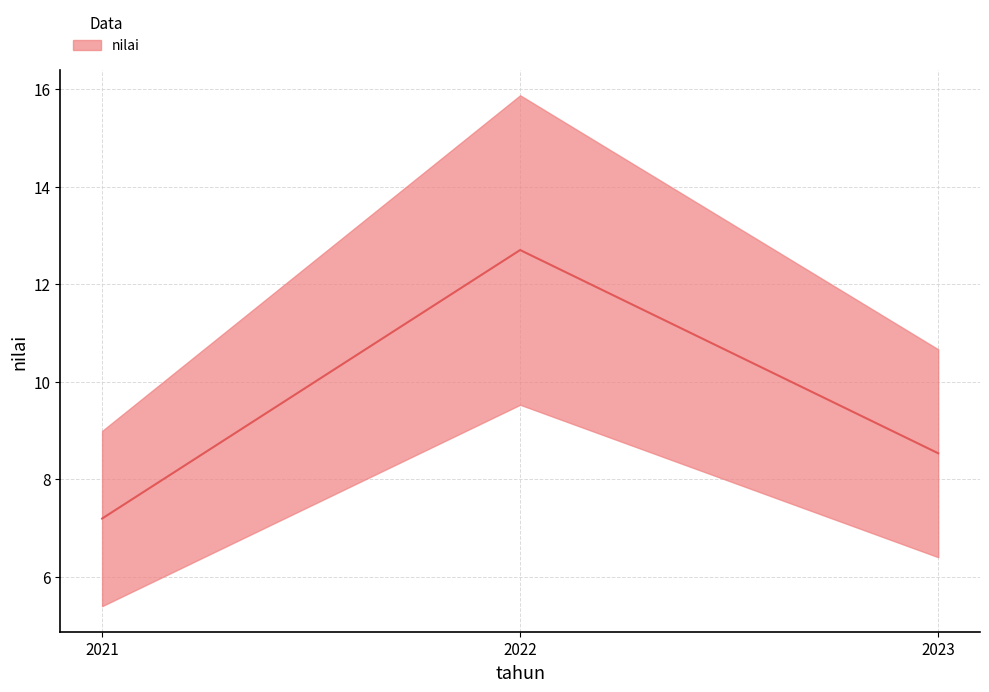

Where does the data first go above 8?

2022